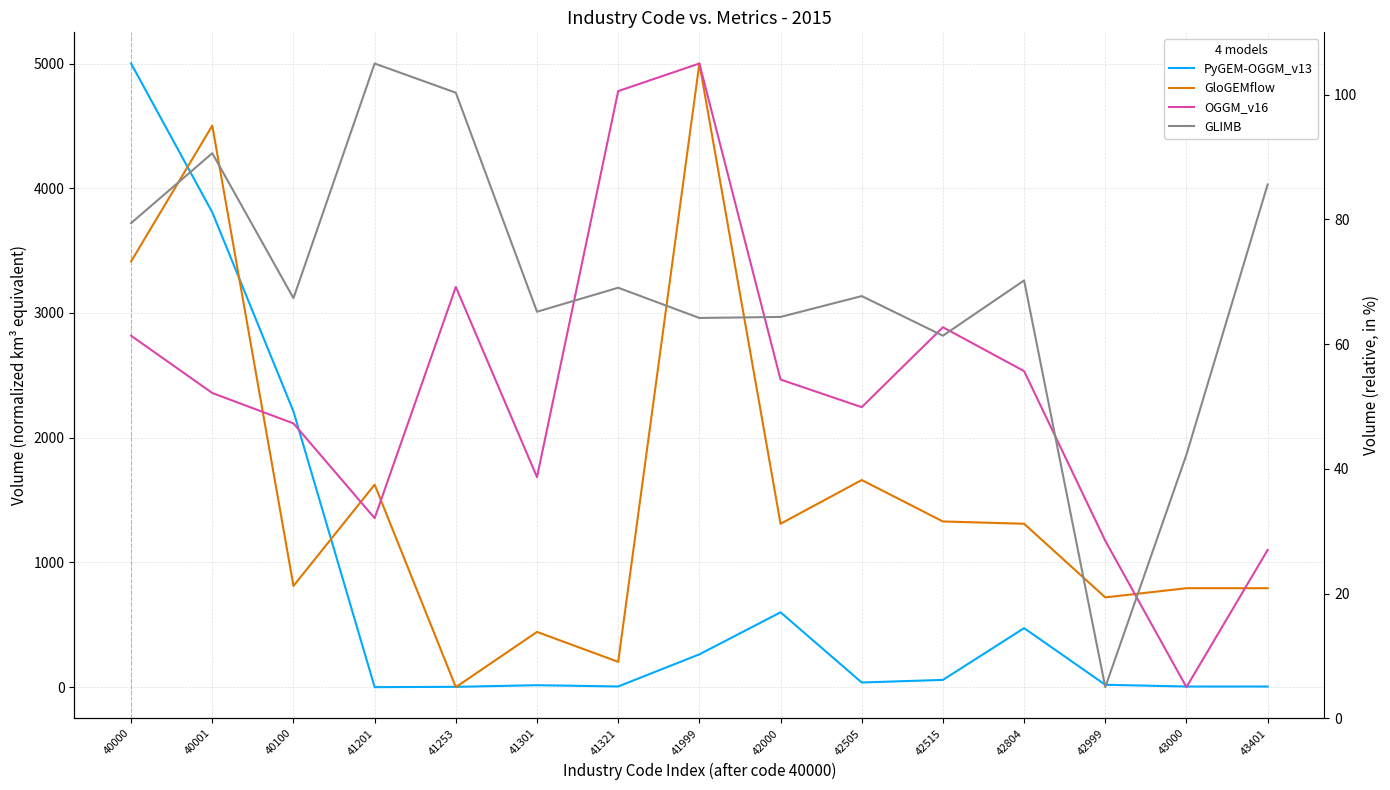

What is the difference between the maximum and minimum values in the OGGM_v16 series?

5000.0